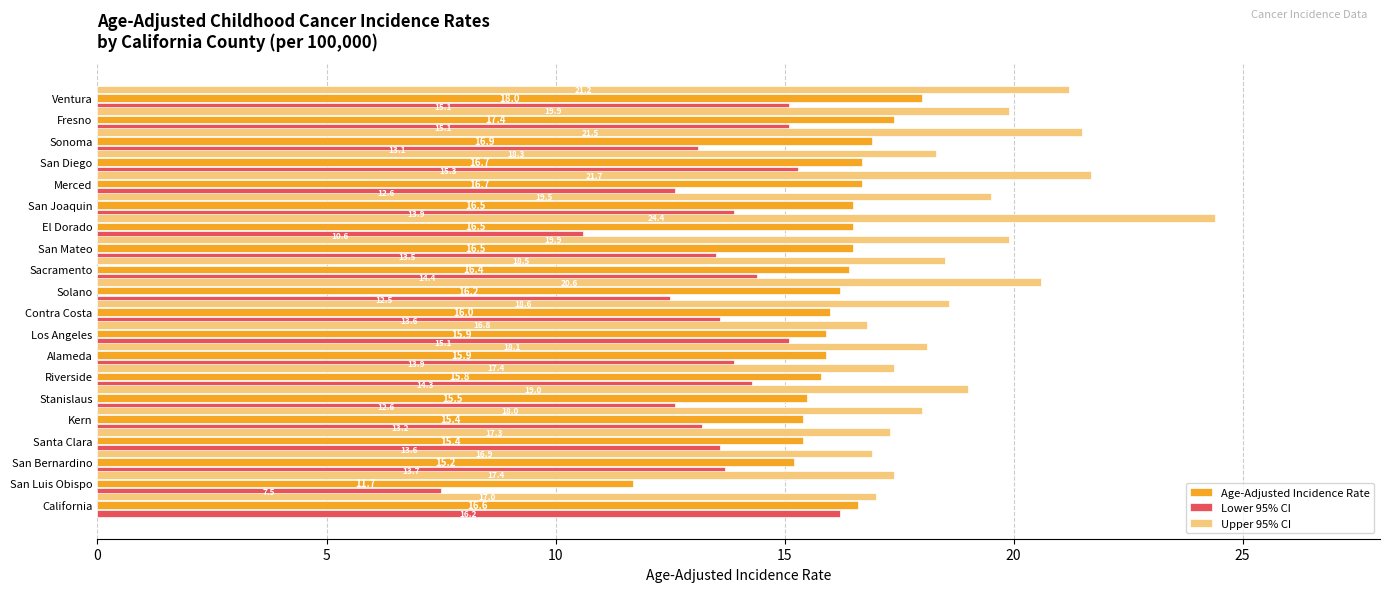

The Lower 95% CI series shows 14.4 at Sacramento. True or false?

True